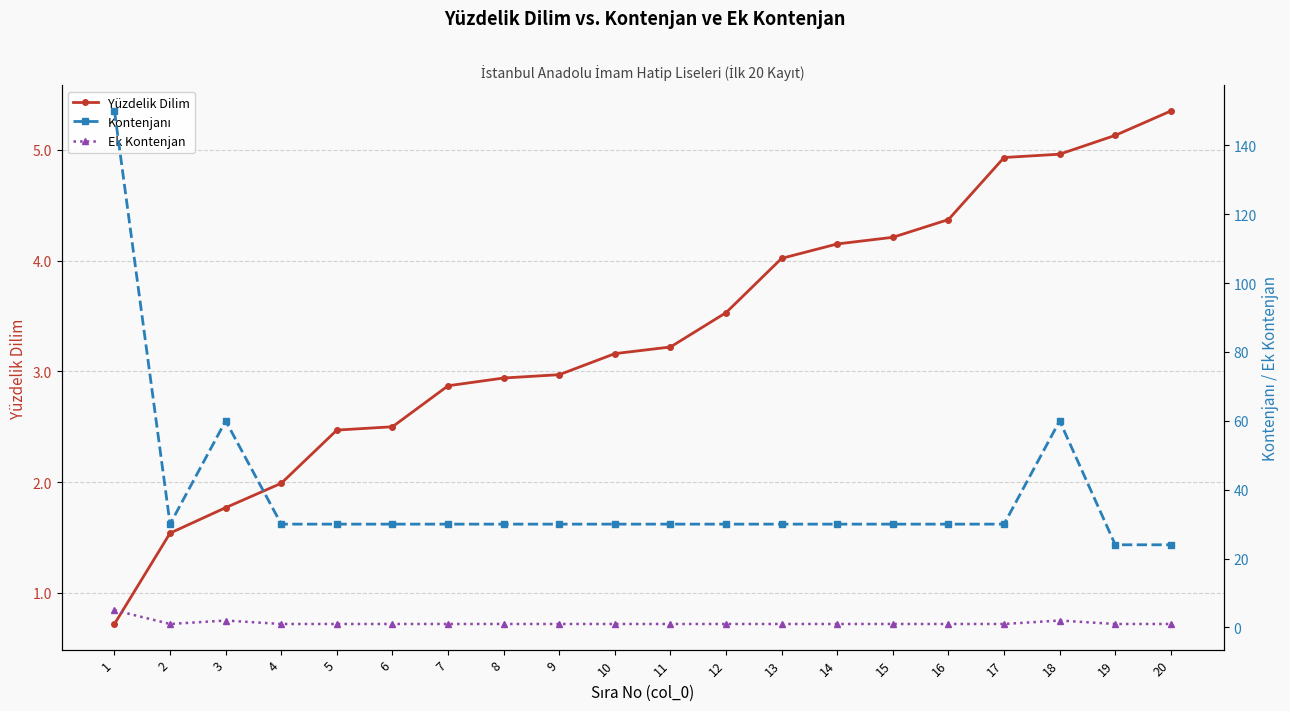

The Yüzdelik Dilim series shows 4.4 at 16. True or false?

True